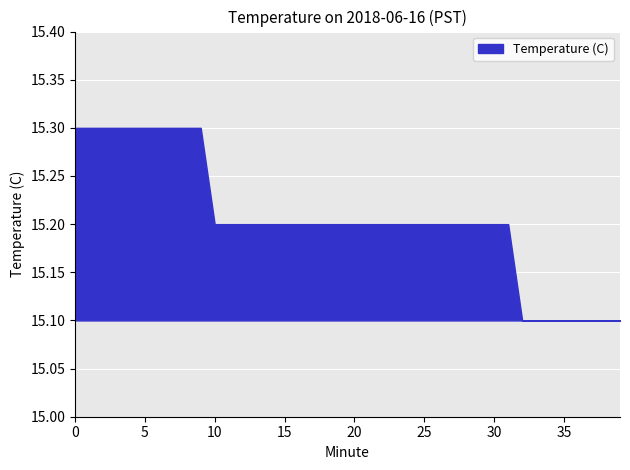

How many lines are shown in the chart?

1